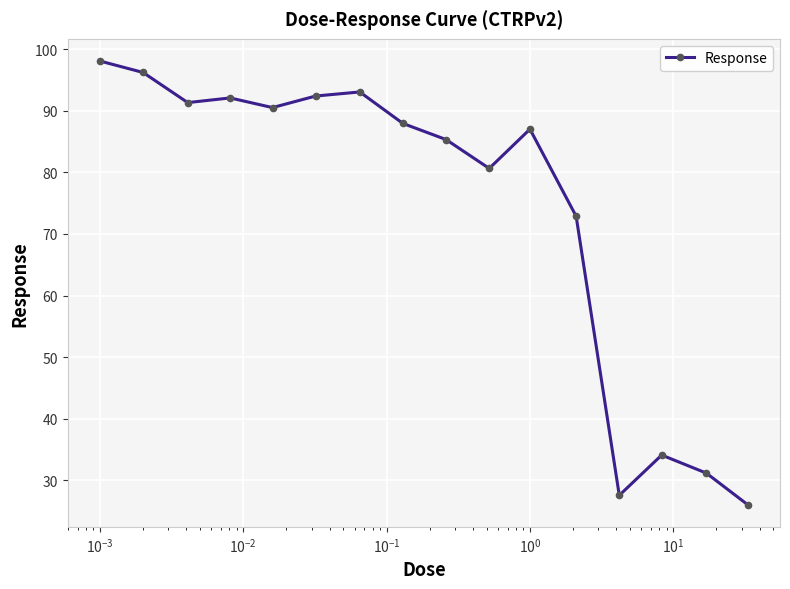

True or false: the data has more than 1 interior local peaks.

True